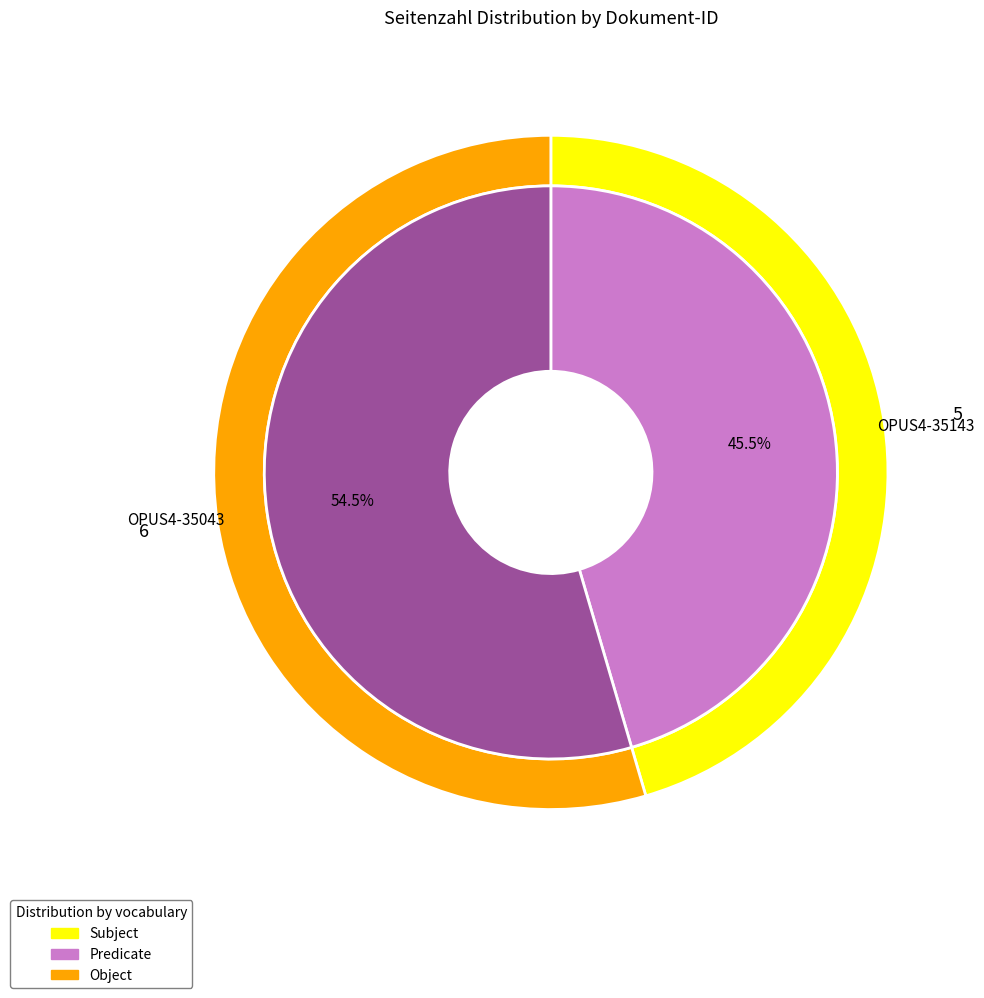

To the nearest percent, what is the difference between the largest and smallest slice percentages?

9%